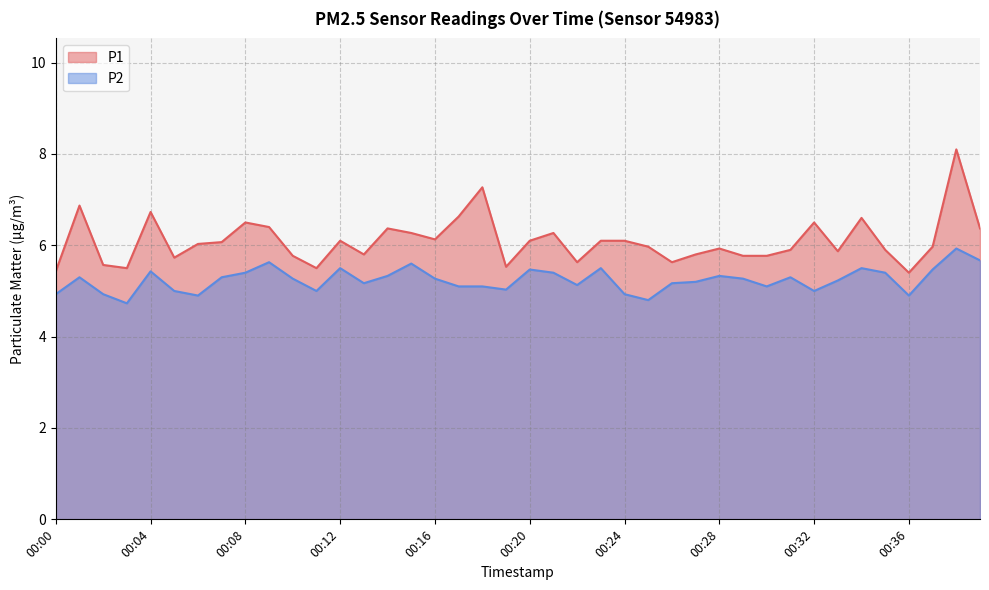

List the labels in order of P1 value, smallest first.

00:36, 00:00, 00:03, 00:11, 00:19, 00:02, 00:22, 00:26, 00:05, 00:10, 00:29, 00:30, 00:13, 00:27, 00:33, 00:31, 00:35, 00:28, 00:25, 00:37, 00:06, 00:07, 00:12, 00:20, 00:23, 00:24, 00:16, 00:15, 00:21, 00:14, 00:39, 00:09, 00:08, 00:32, 00:34, 00:17, 00:04, 00:01, 00:18, 00:38